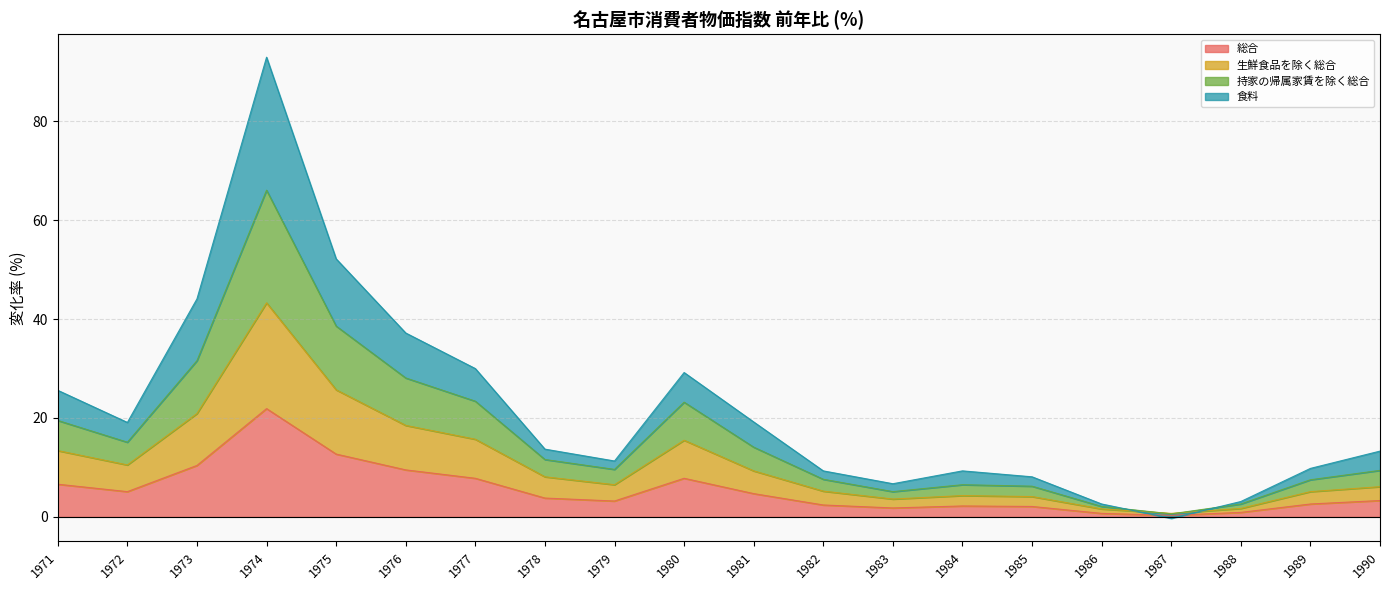

The value of 総合 at 1972 is 5.1. True or false?

True